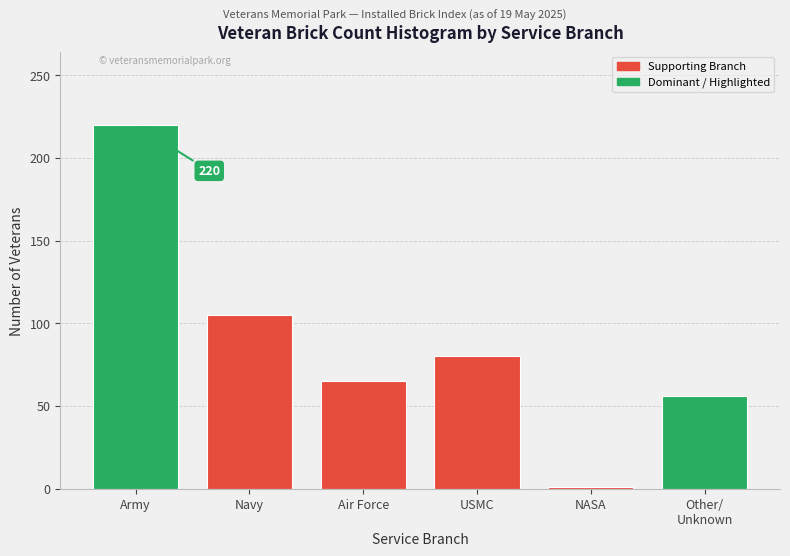

Reading left to right, transcribe all the data shown in this chart.

220	105	65	80	1	56